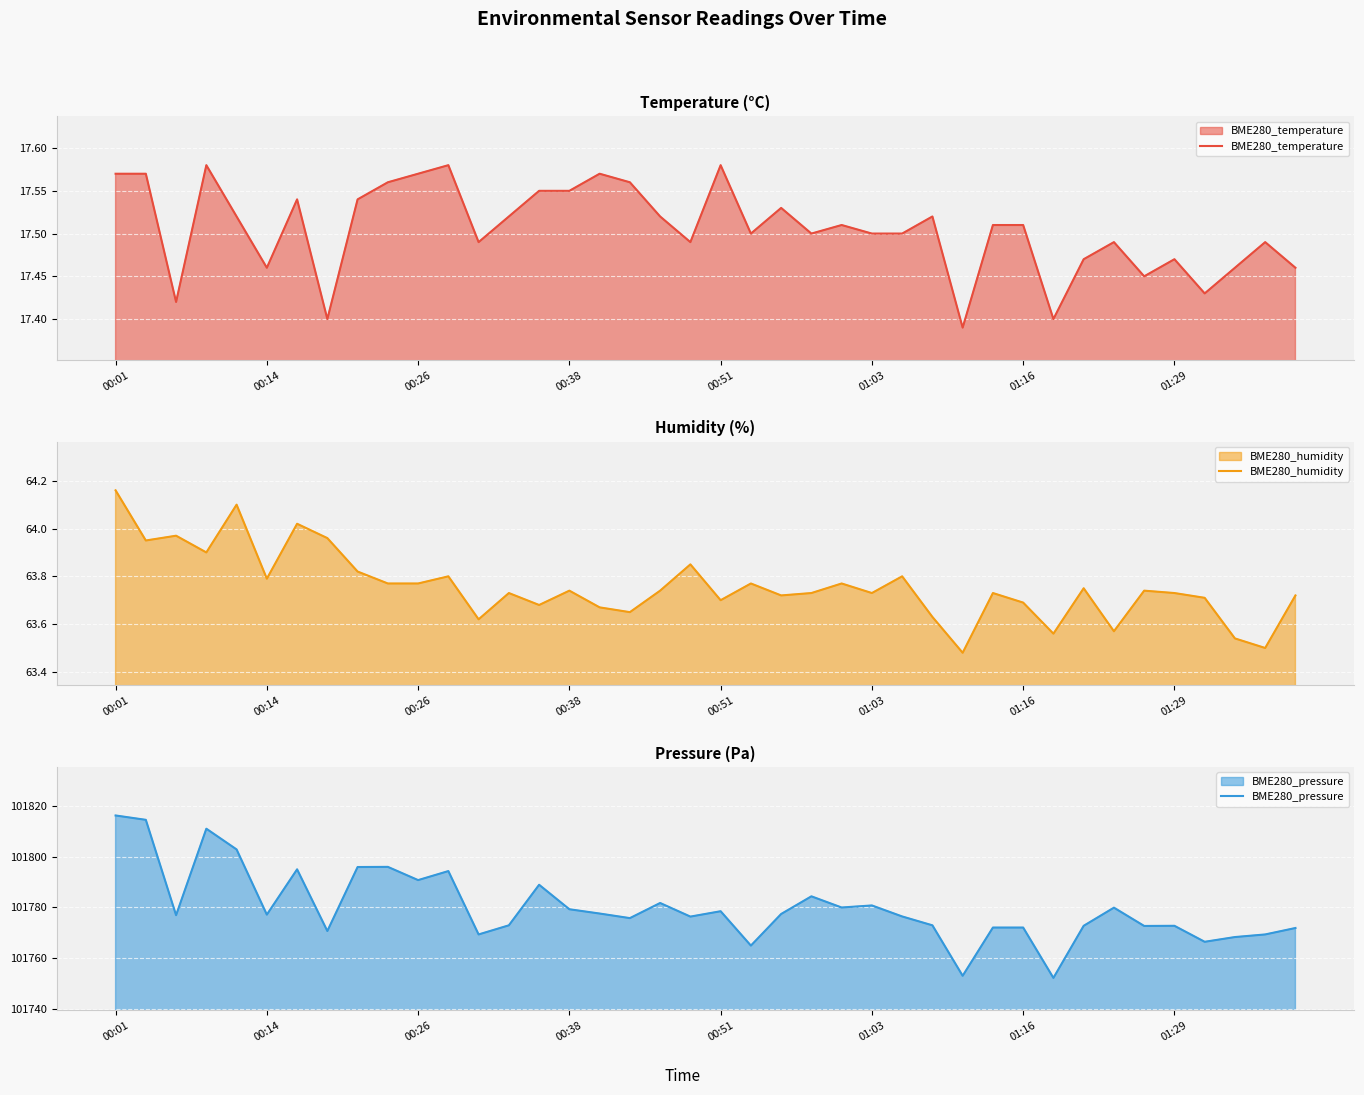

What is the minimum value for BME280_humidity?

63.5